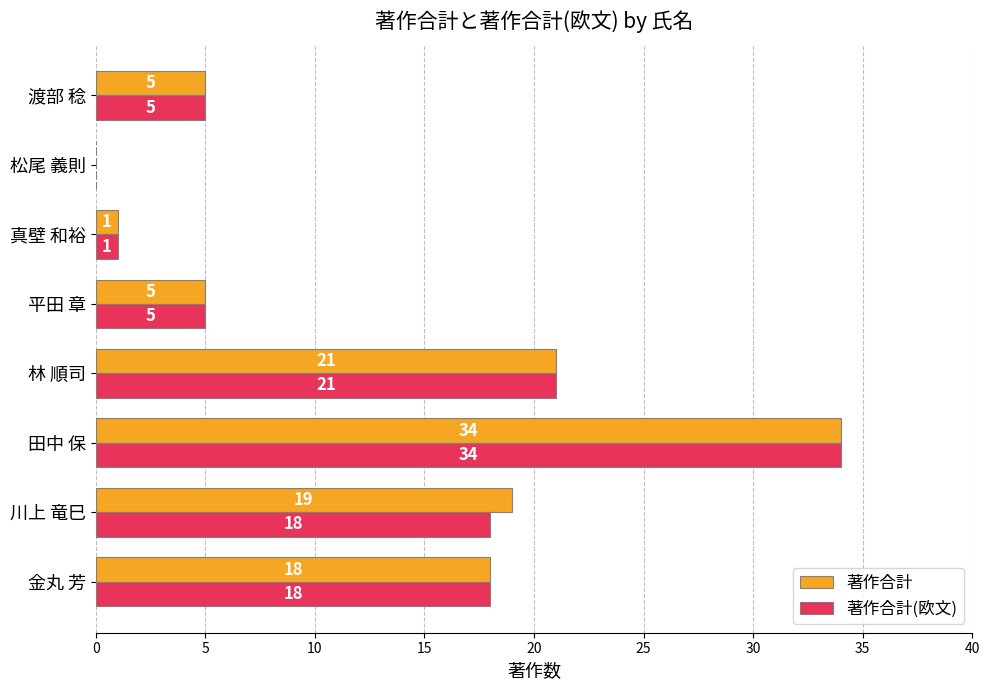

What is the sum of all 著作合計 values?

103